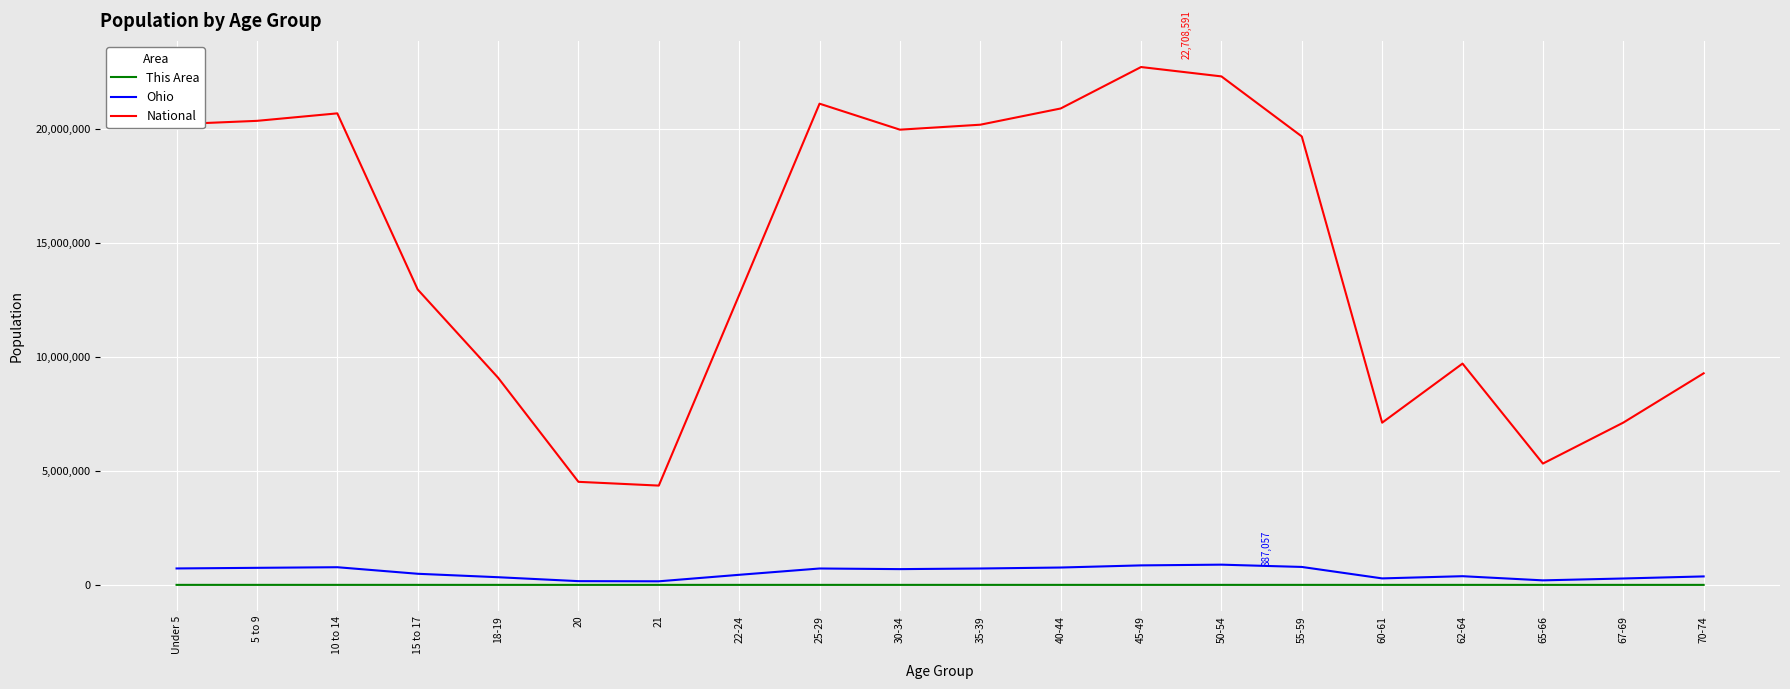

At 55-59, list the series in order from smallest to largest.

This Area, Ohio, National